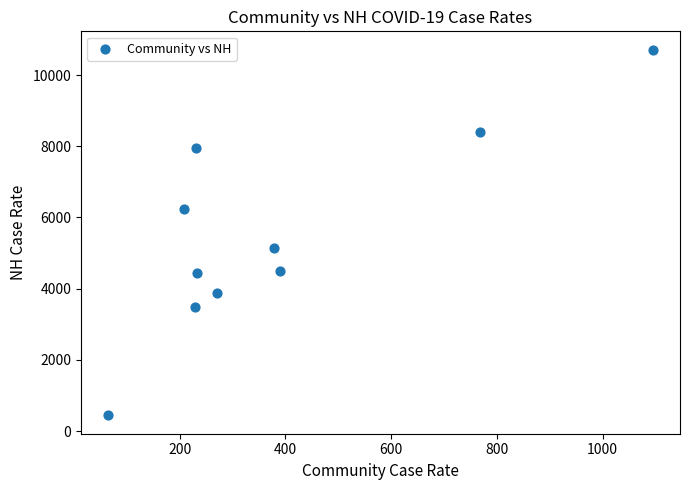

What Y value in the scatter plot is closest to 5577?

5148.6